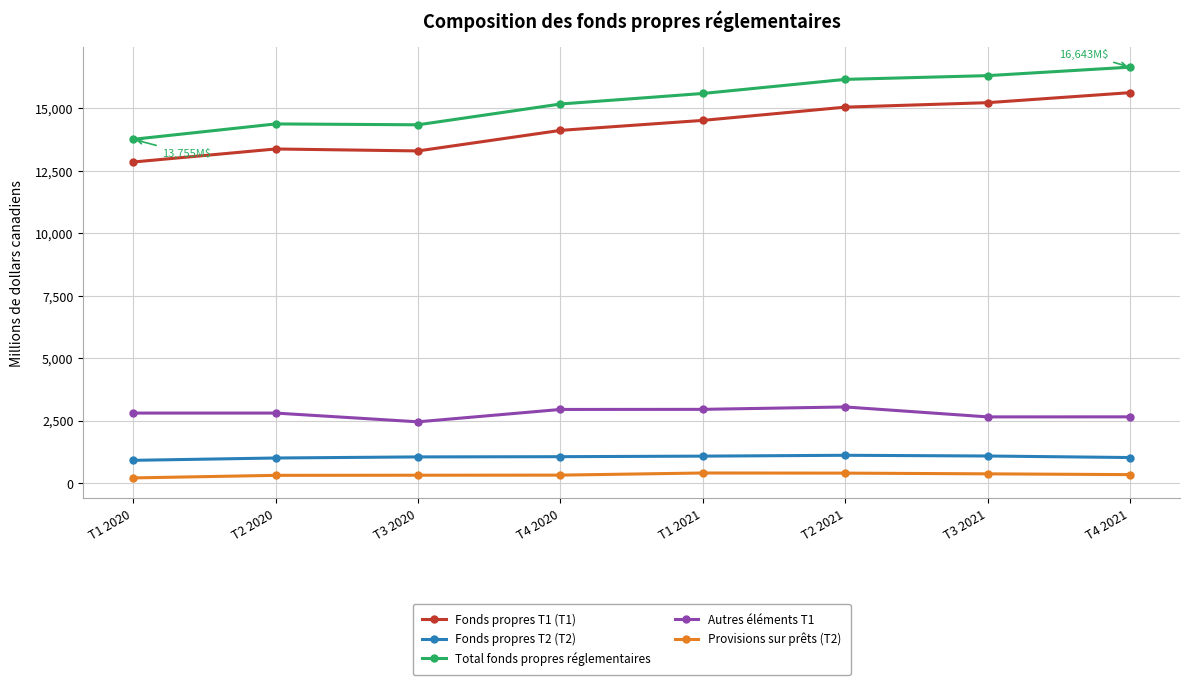

Which series has the largest total across all categories?

Total fonds propres réglementaires